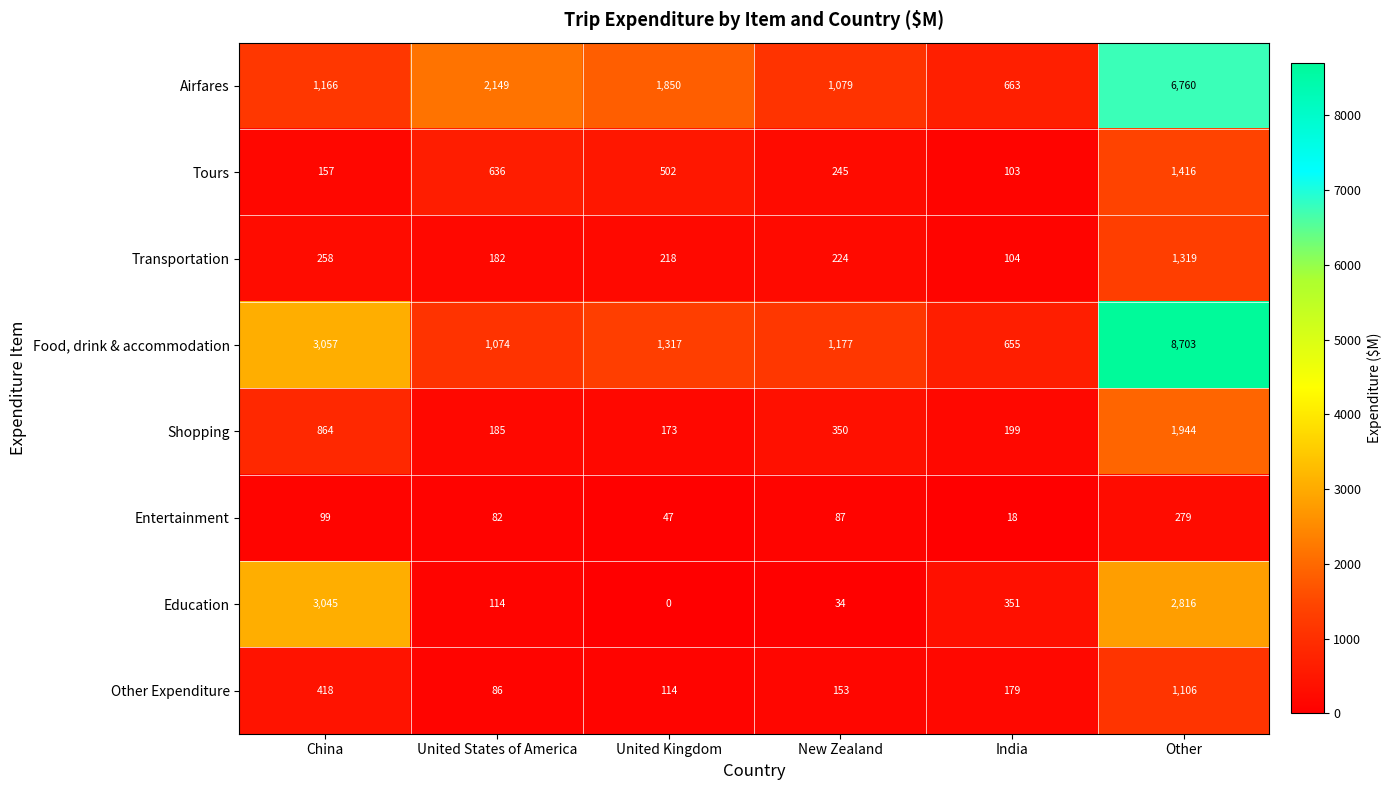

Between New Zealand and India, which series saw the biggest shift?

Food, drink & accommodation